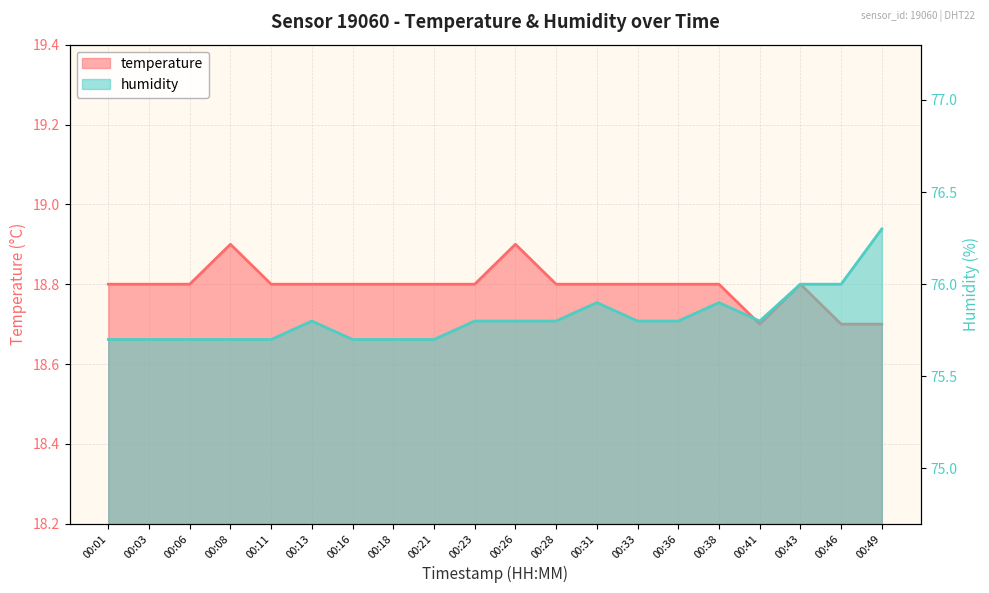

Which category has the lowest value in the humidity series?

00:01